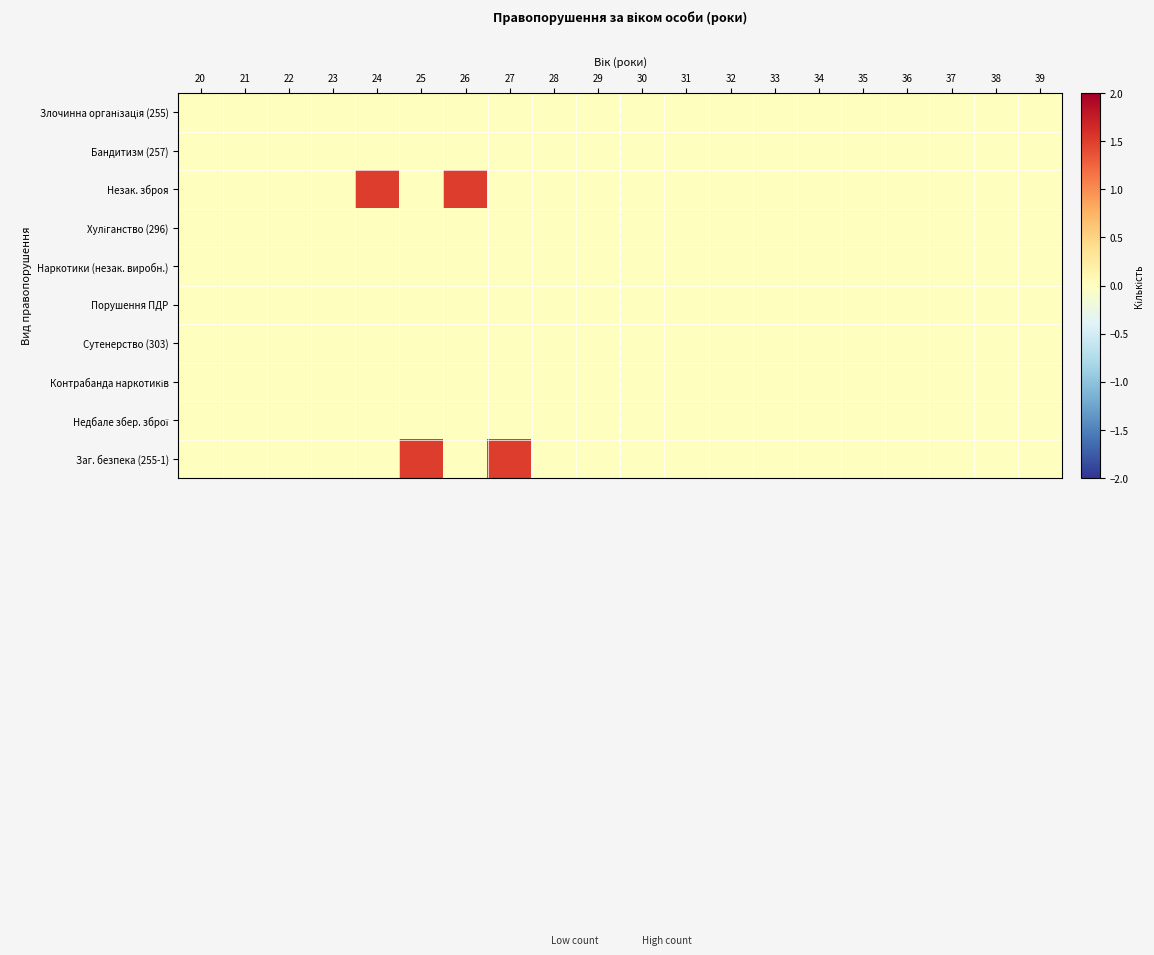

Which label corresponds to the smallest value in the chart?

20